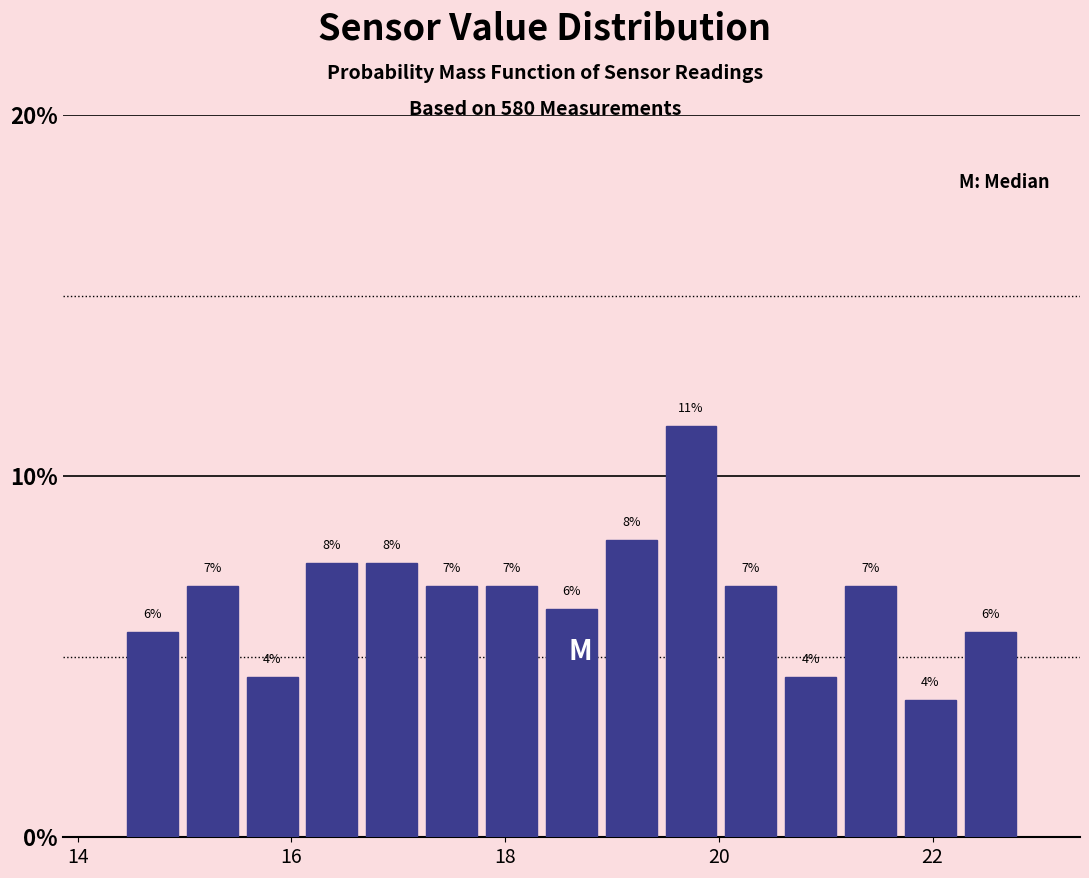

Read against the x-axis, roughly where is the centre of the tallest bar?

19.8